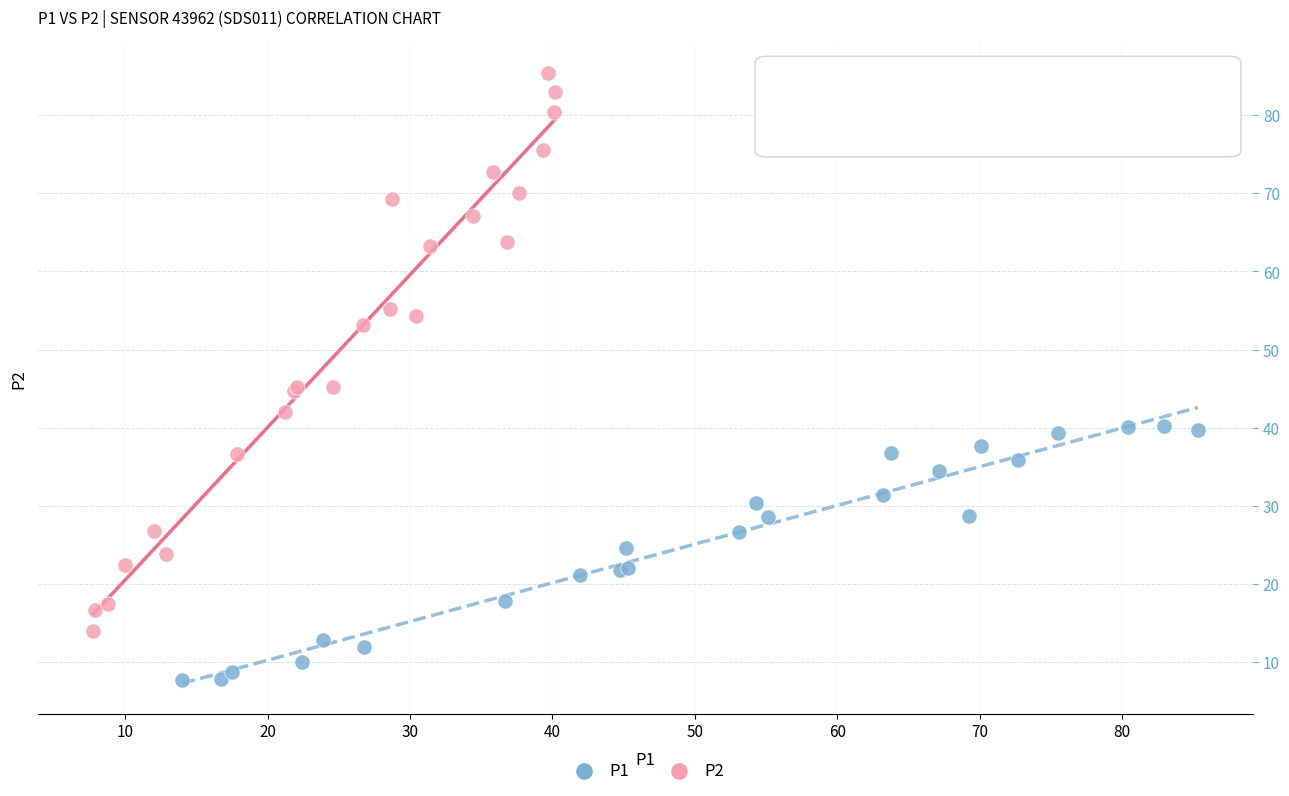

Which series contains the lowest Y value?

P1